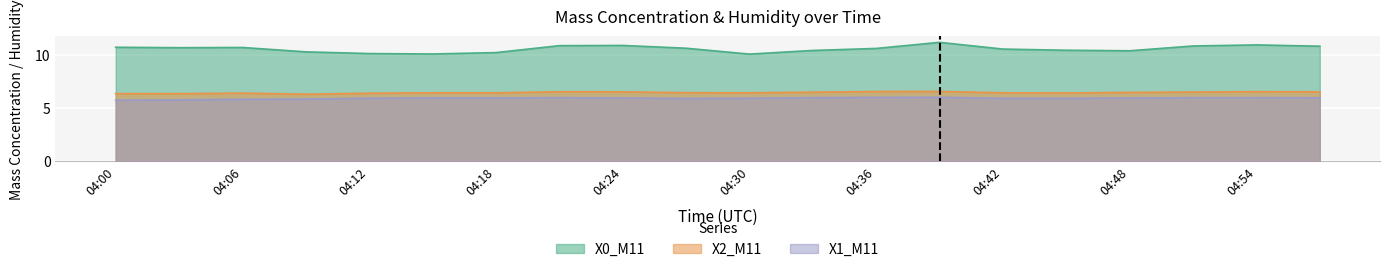

What are all the series names shown in the legend?

X0_M11, X2_M11, X1_M11